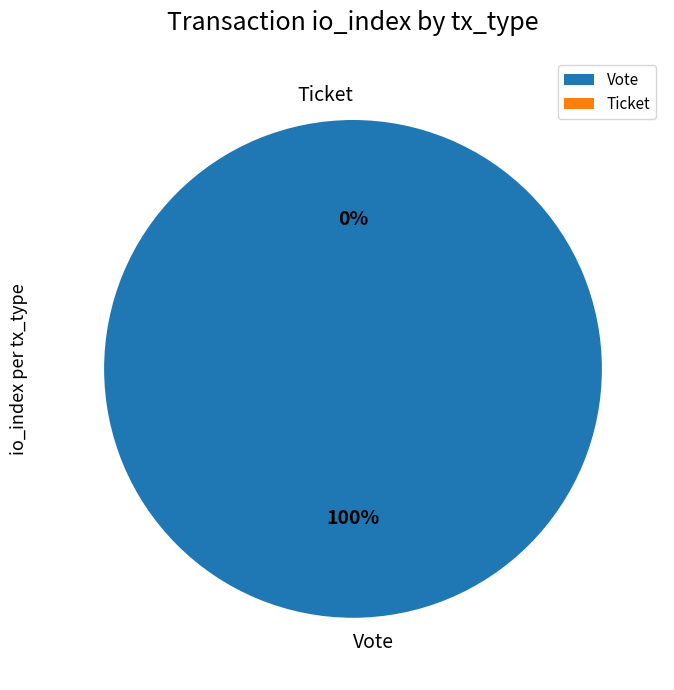

Do Vote and Ticket together represent more than half of the pie?

Yes